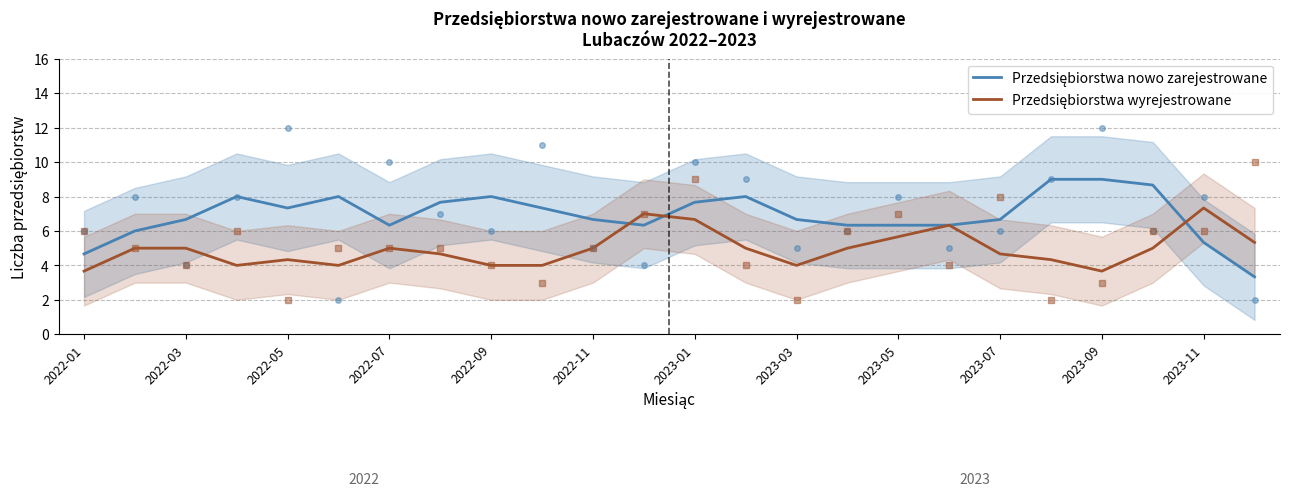

True or false: Przedsiębiorstwa wyrejestrowane and Przedsiębiorstwa nowo zarejestrowane cross at least once.

True